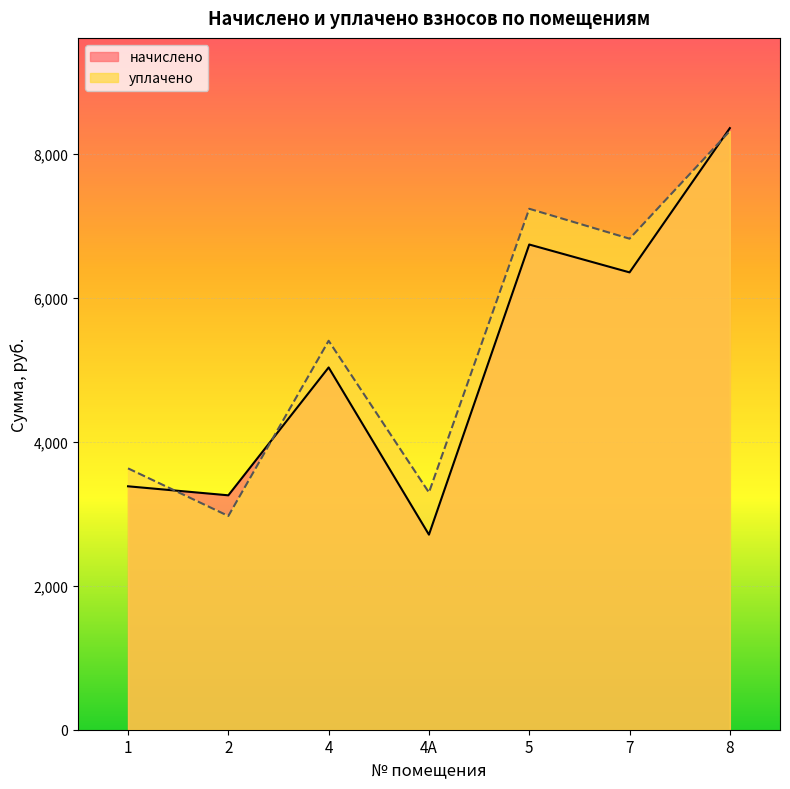

At which category does начислено reach its first local valley?

2